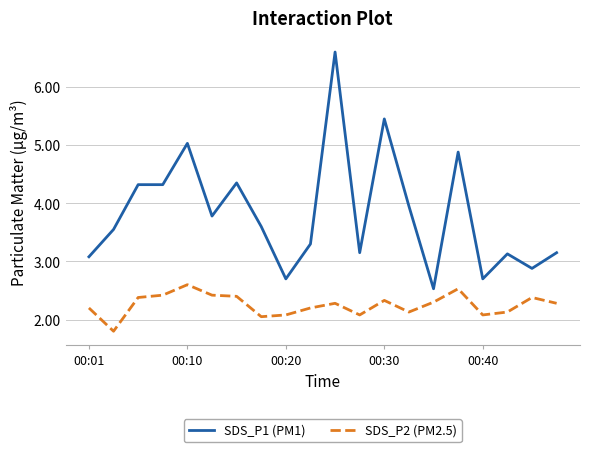

Does the chart have visible grid lines?

Yes